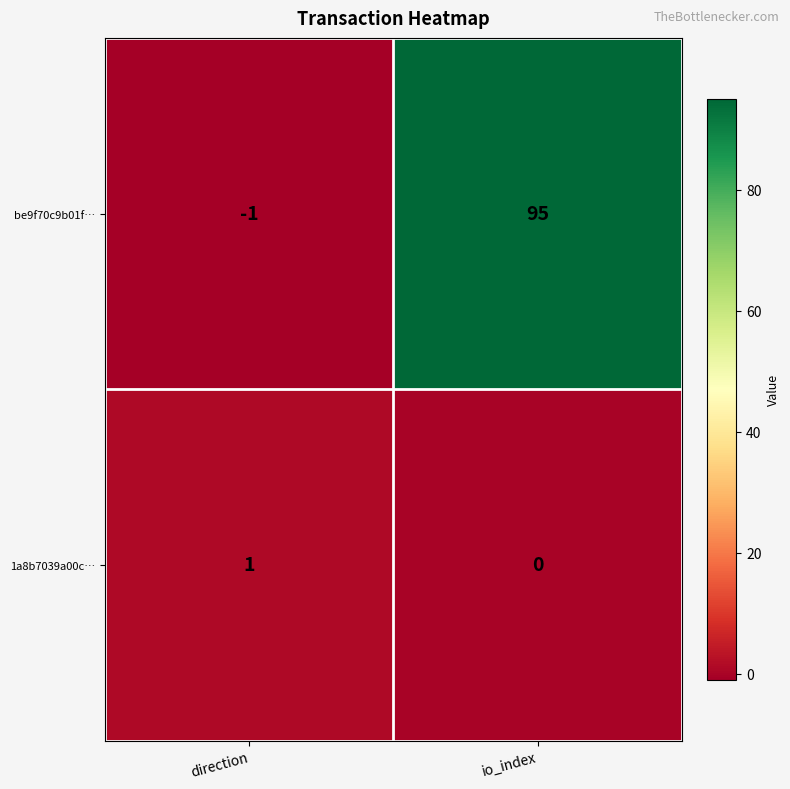

List the series in order of their peak value, highest first.

be9f70c9b01f…, 1a8b7039a00c…